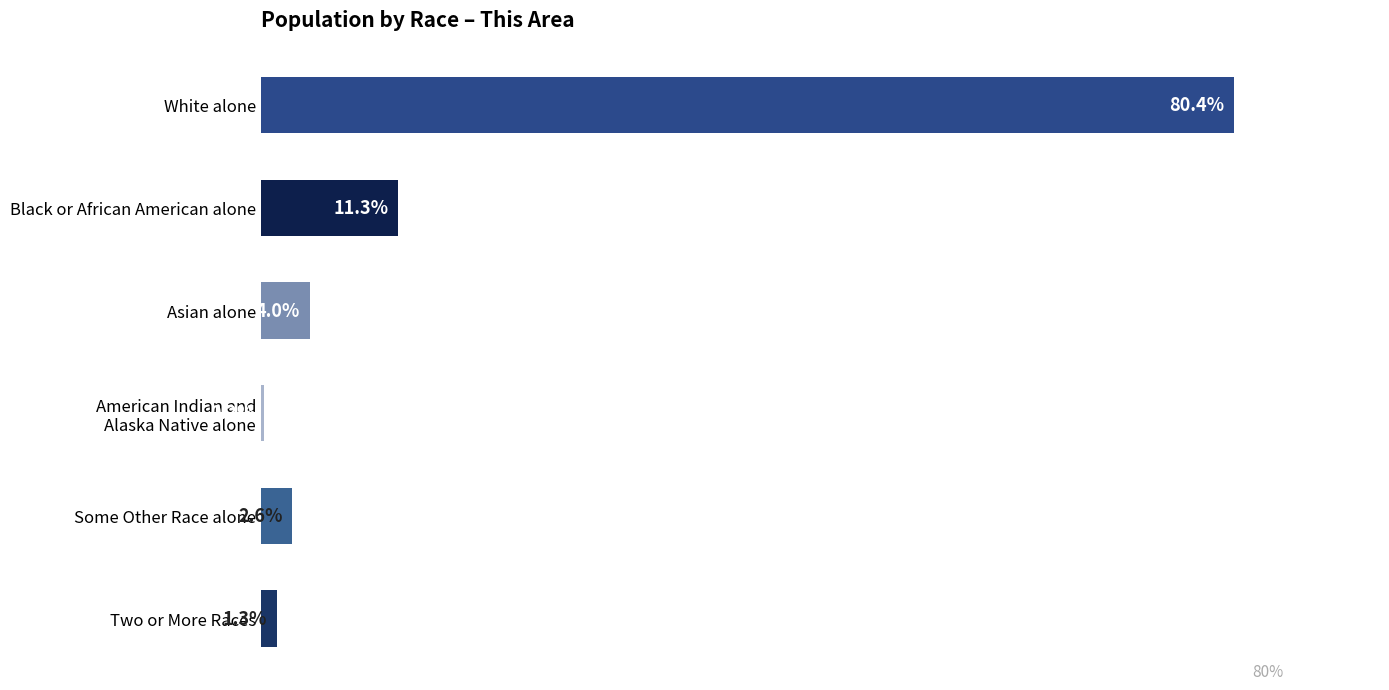

At which label is the value closest to 40?

Black or African American alone